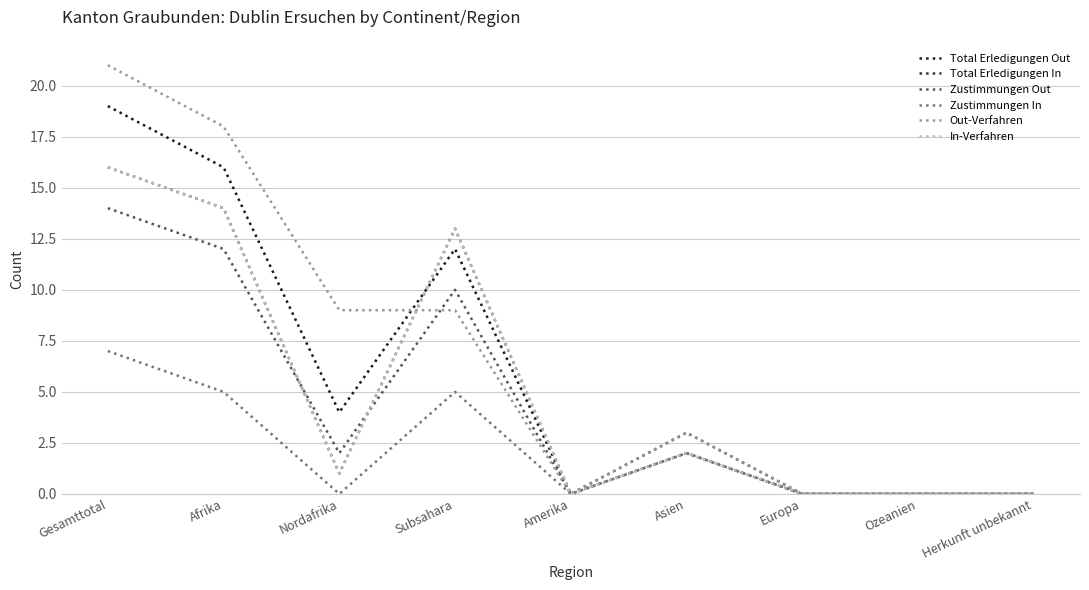

Does the chart have visible grid lines?

Yes